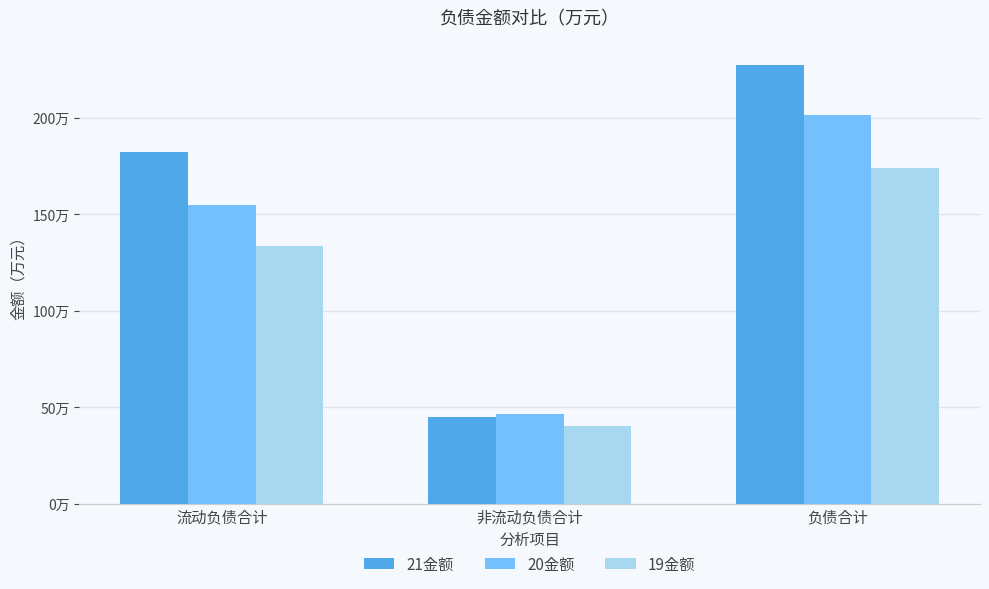

Which series has the largest range (max minus min)?

21金额